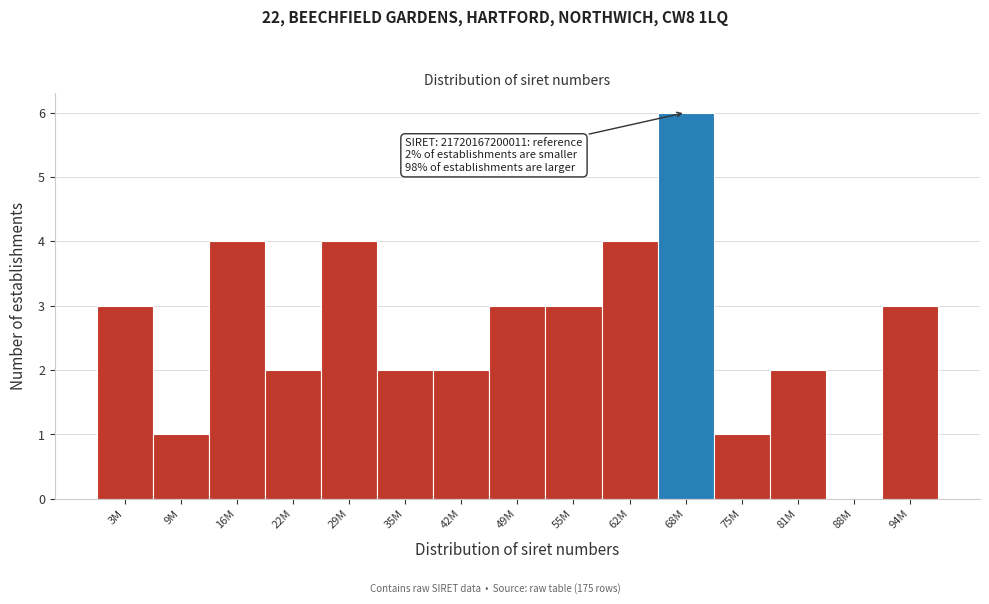

Reading right to left, transcribe all the data shown in this chart.

94M=3	88M=0	81M=2	75M=1	68M=6	62M=4	55M=3	49M=3	42M=2	35M=2	29M=4	22M=2	16M=4	9M=1	3M=3